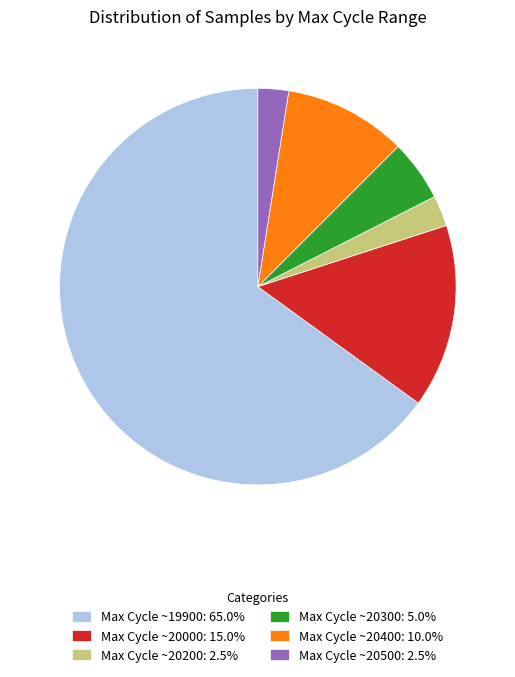

Do Max Cycle ~20500: 2.5% and Max Cycle ~20300: 5.0% together represent more than half of the pie?

No